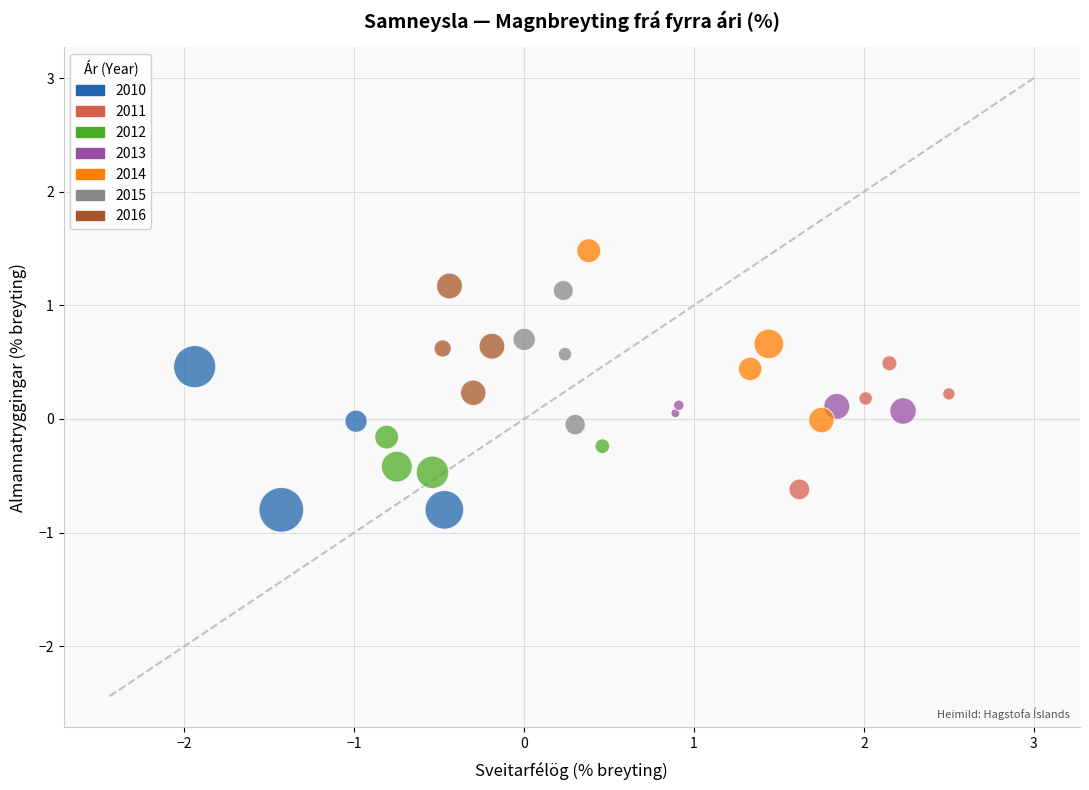

Which series reaches the maximum Y coordinate?

2014